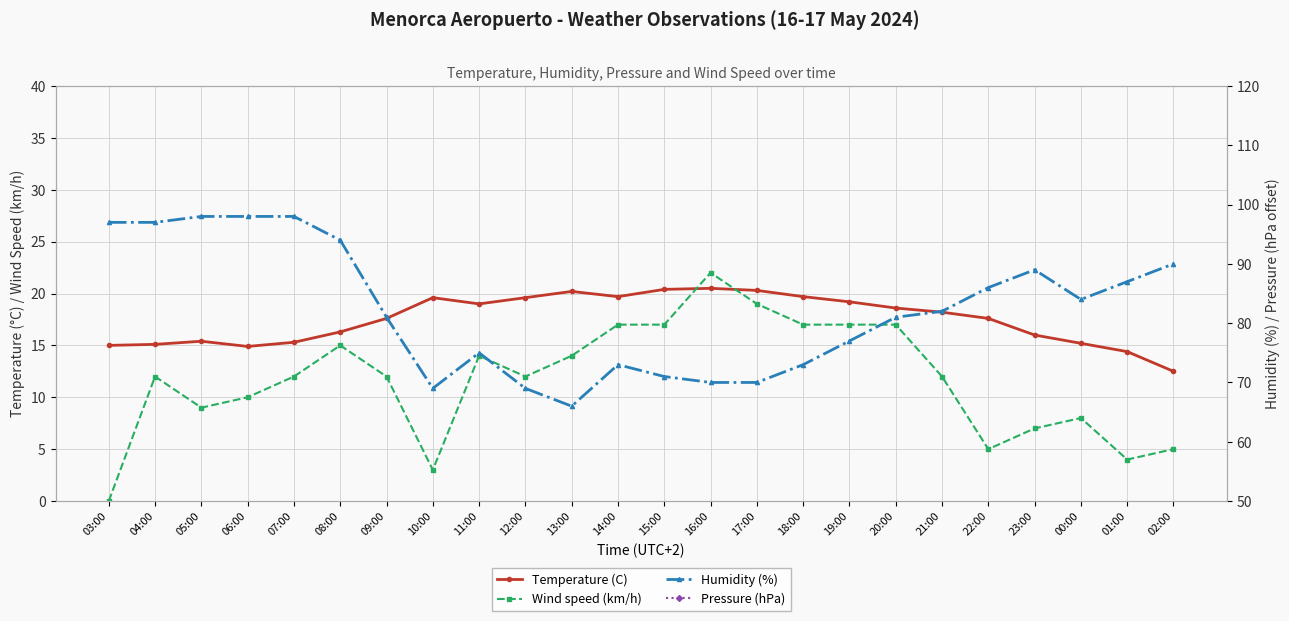

What is the maximum value shown in the chart?

98.0